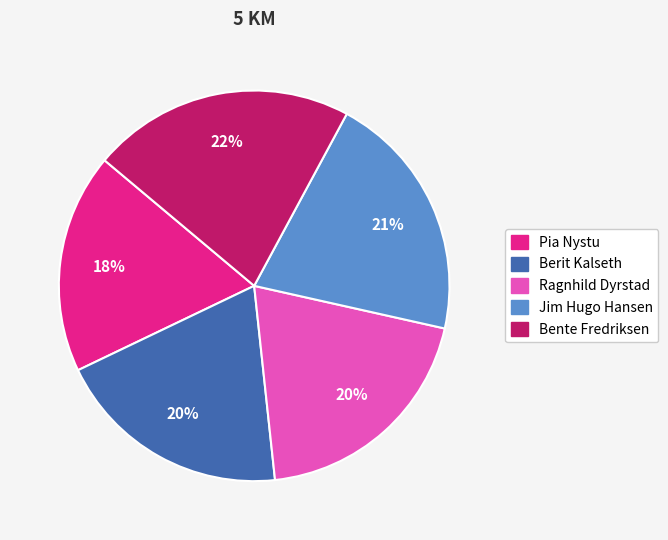

To the nearest percent, what portion does Jim Hugo Hansen represent?

21%